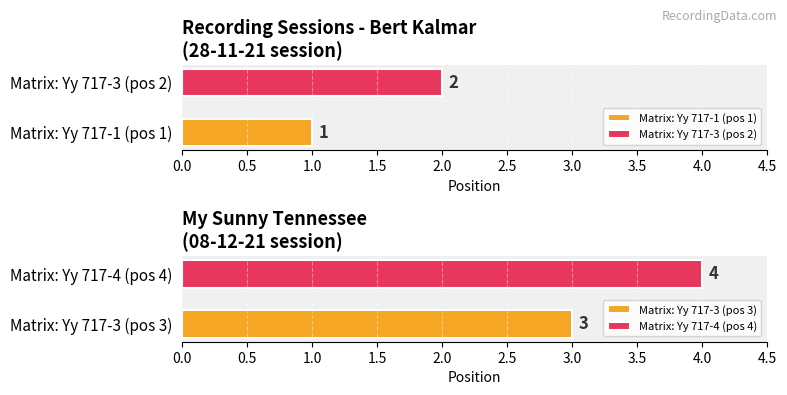

How many values are below 3?

2